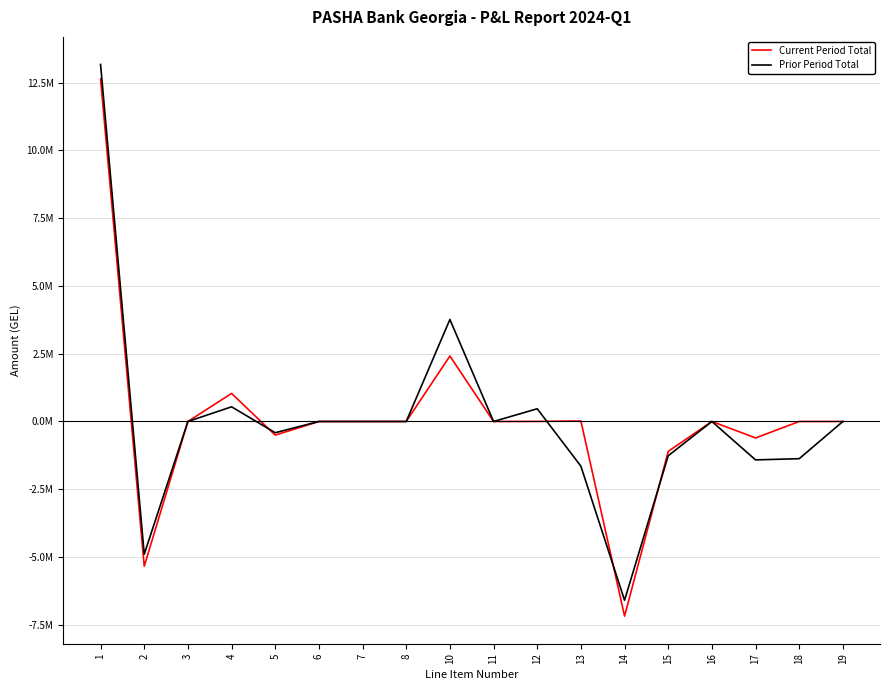

How many interior local valleys does the Current Period Total series have?

5